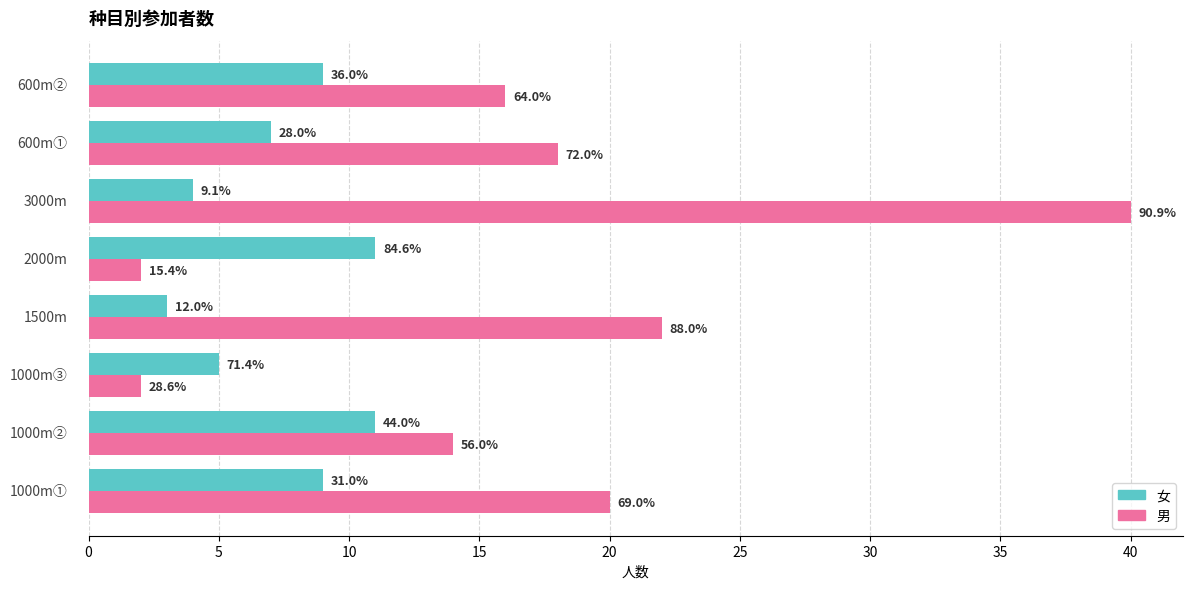

What are all the series names shown in the legend?

女, 男